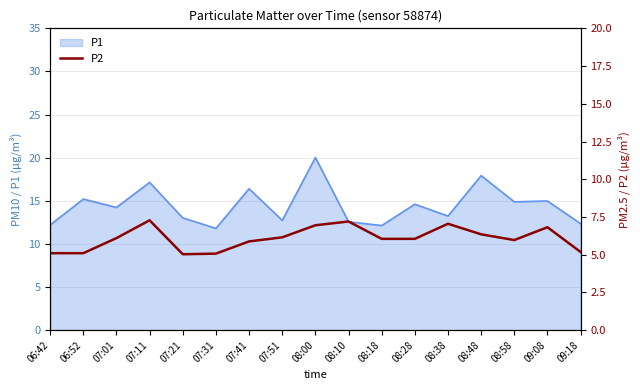

At which label does the data first exceed 6?

07:01